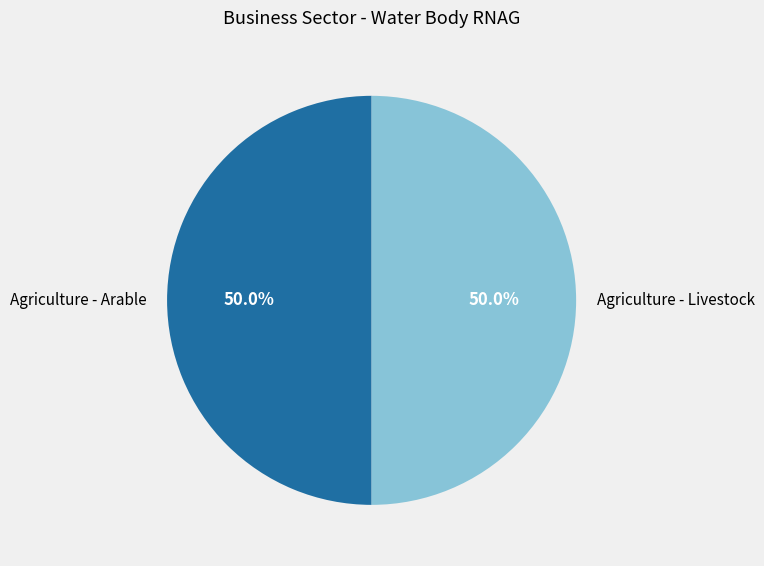

Approximately how many times larger is the value at Agriculture - Arable compared to Agriculture - Livestock?

1.0